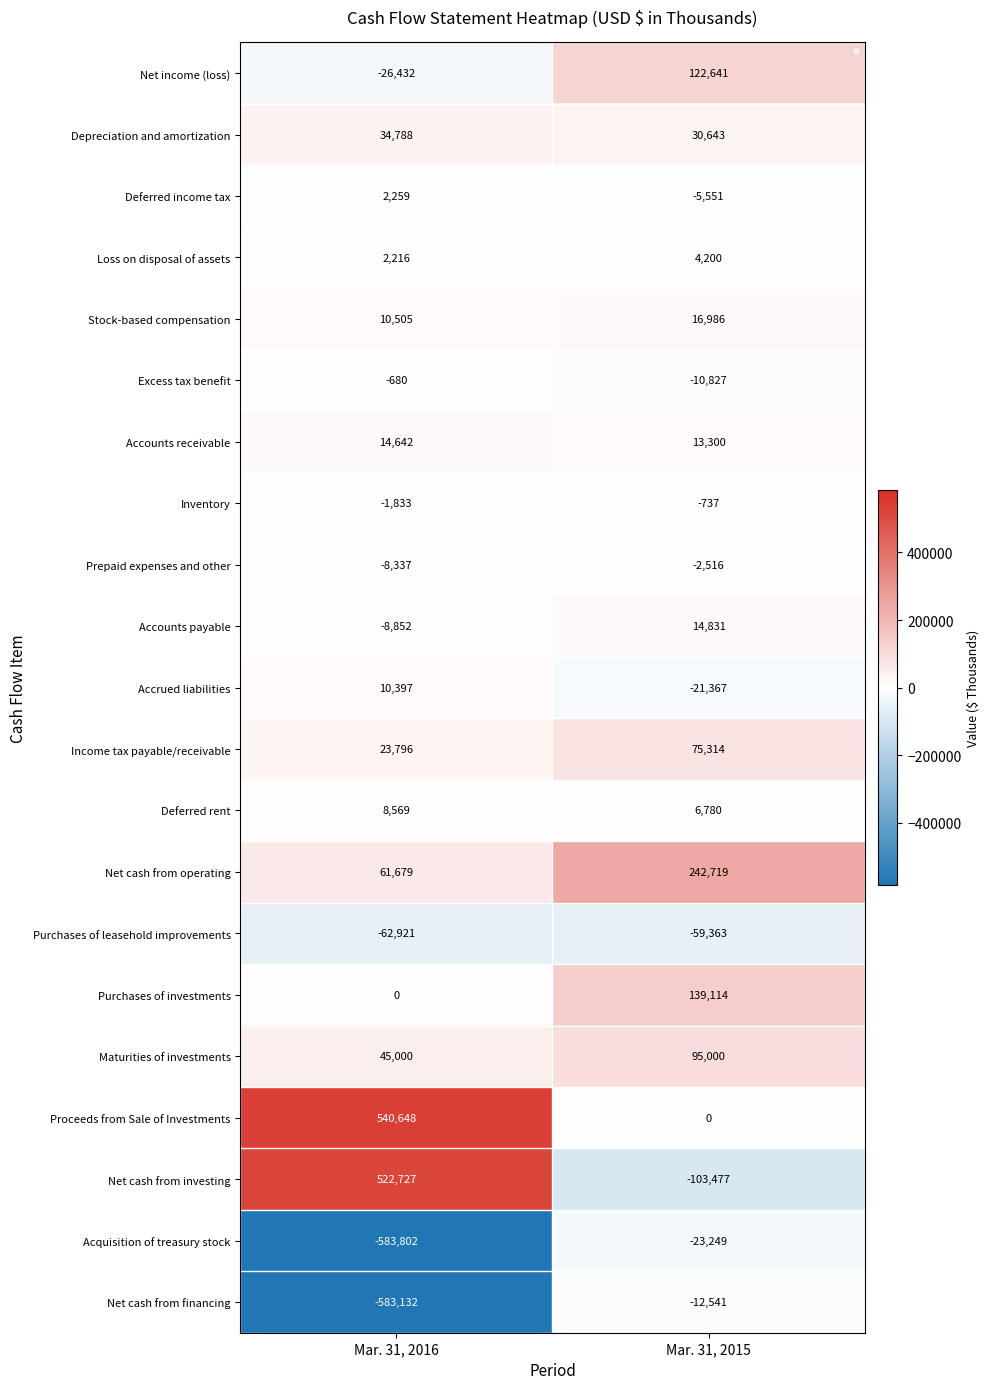

What is the greatest value displayed?

540648